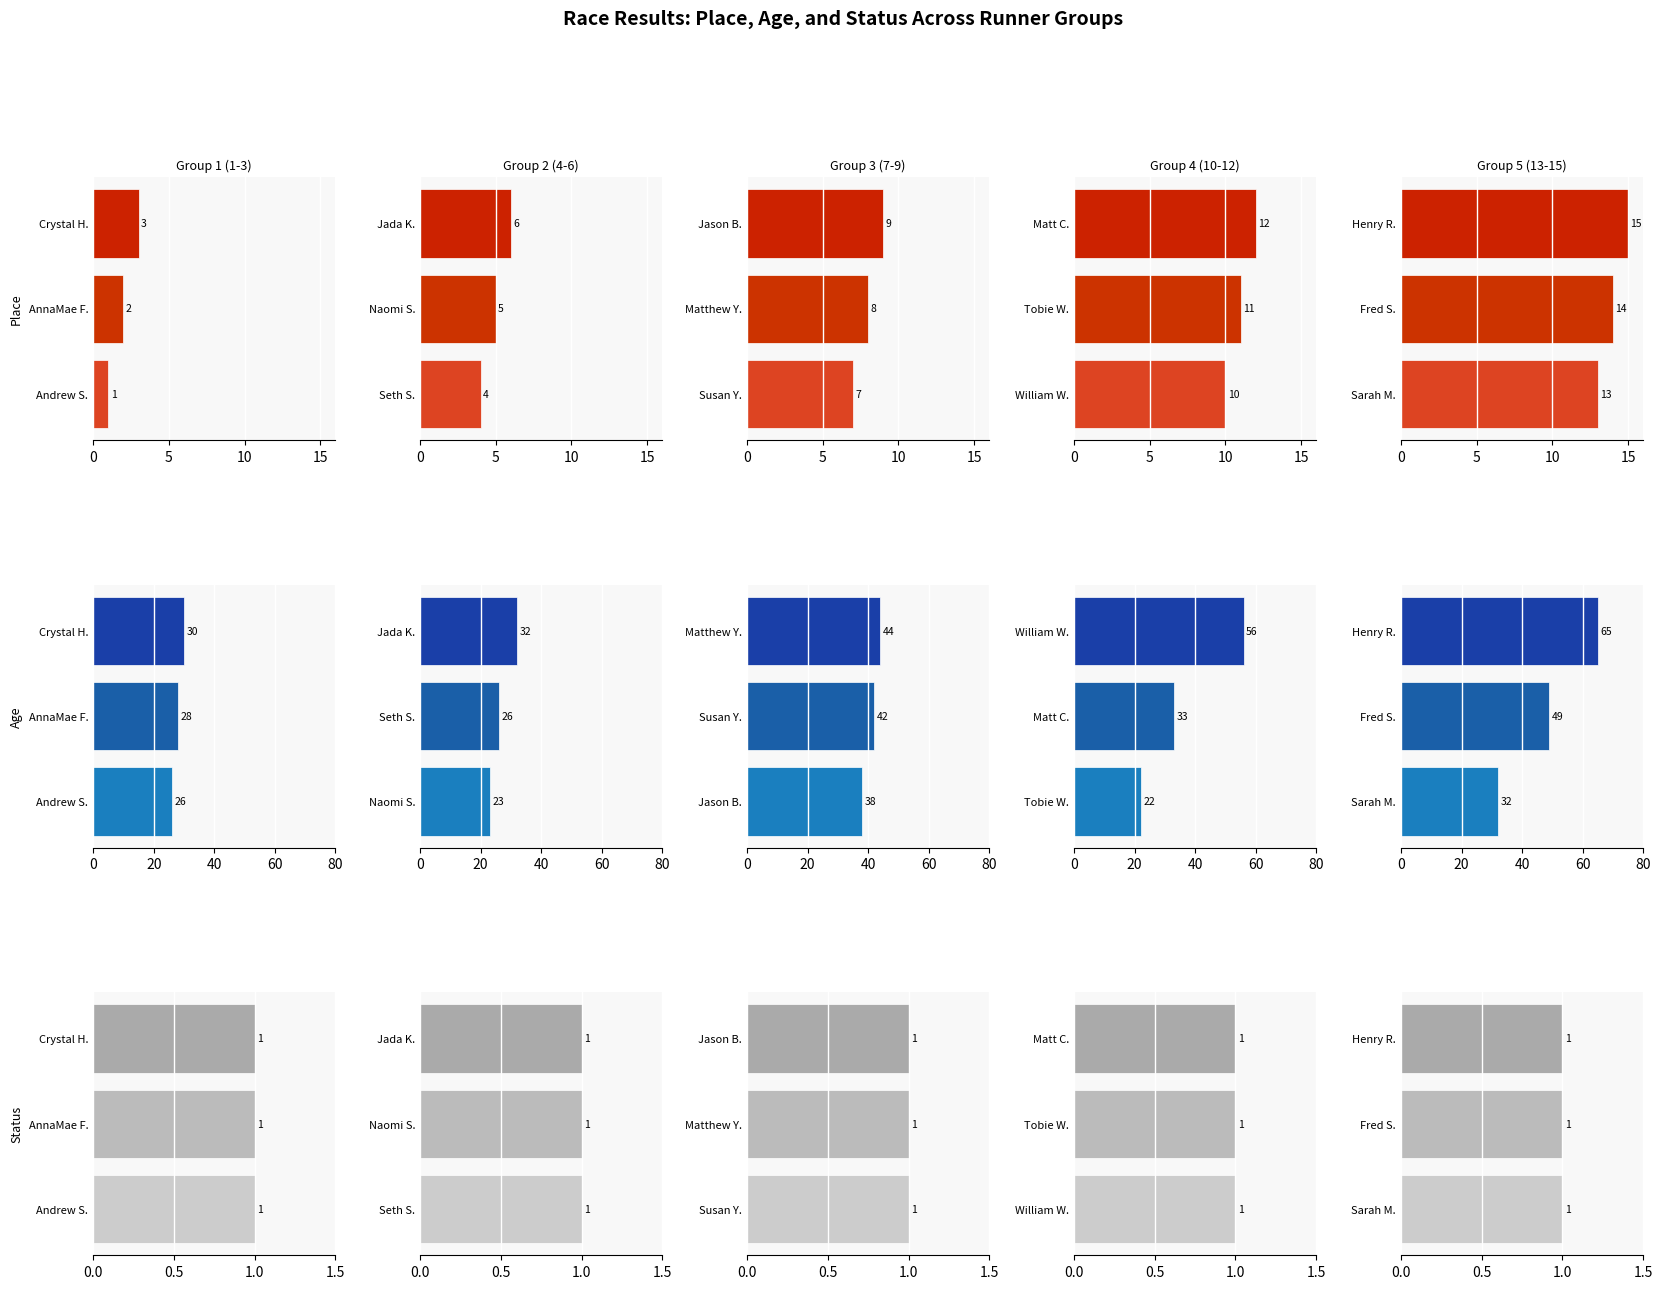

Which series has the largest range (max minus min)?

age